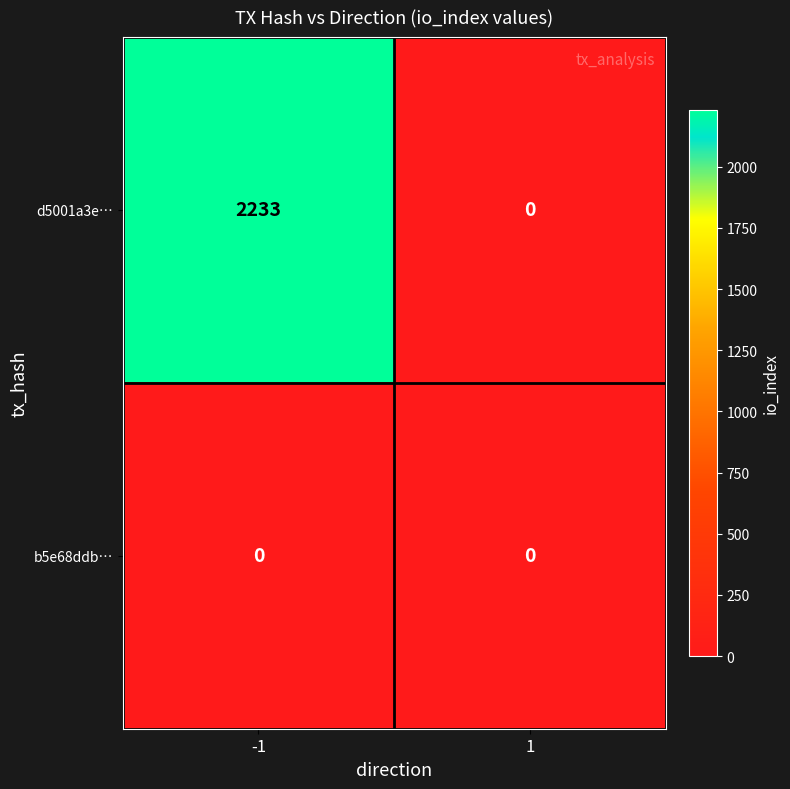

What is the sum of the d5001a3e… values at -1 and 1?

2233